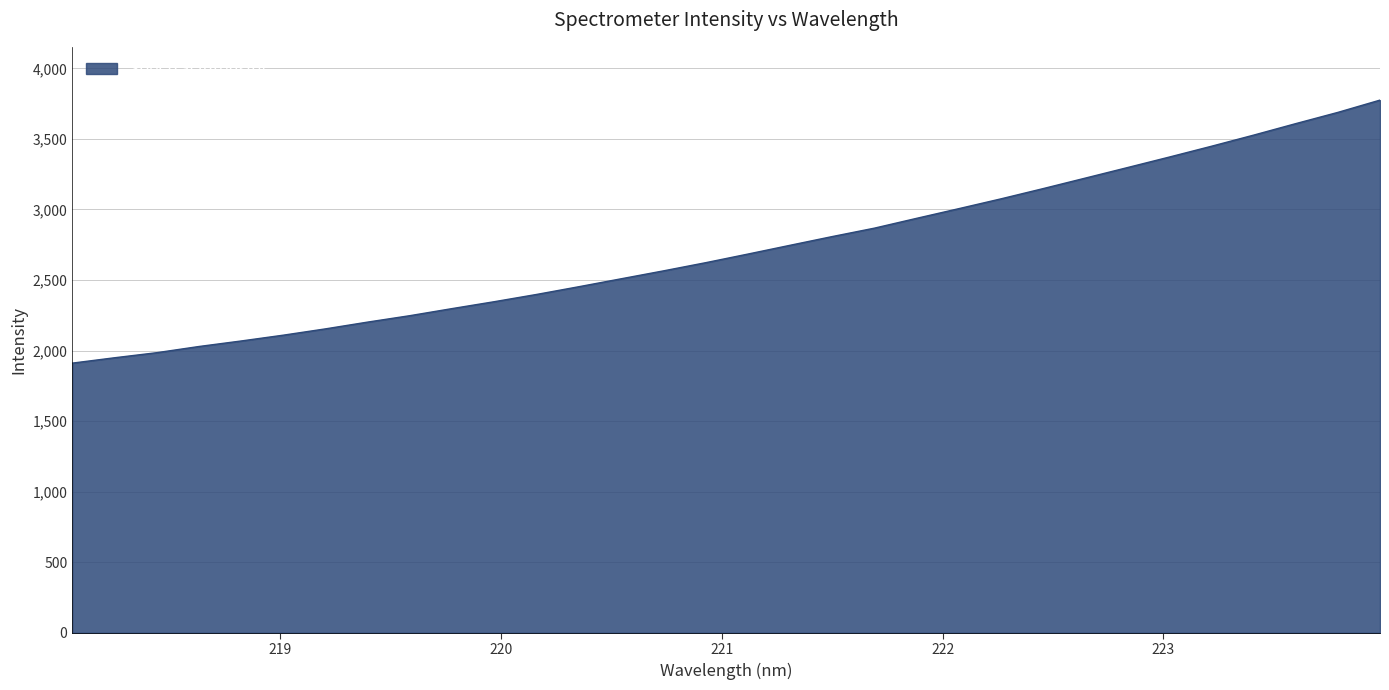

What is the greatest value displayed?

3774.8